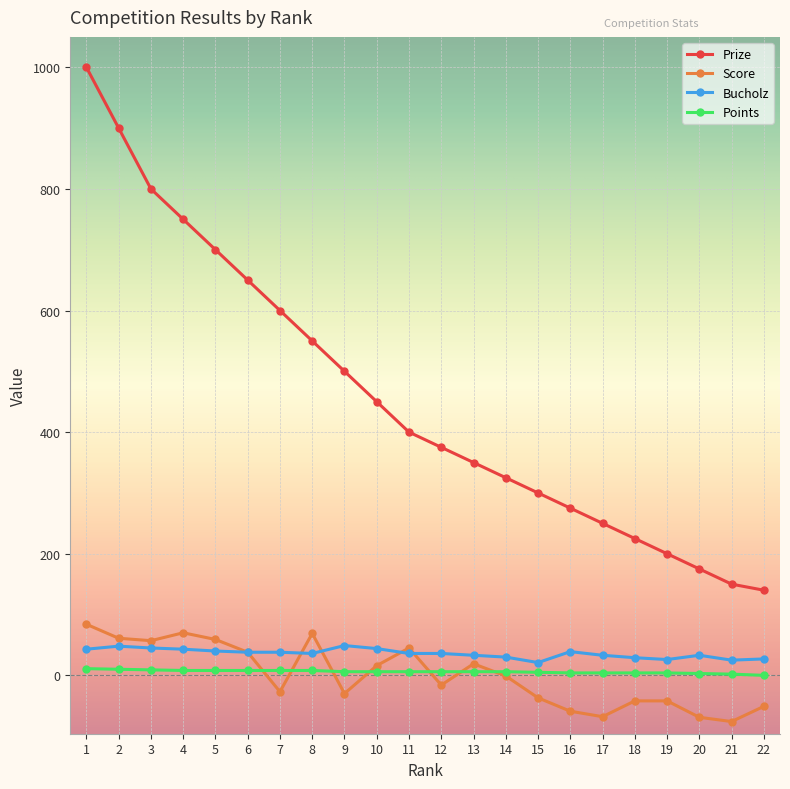

Is the value of Score at 22 greater than the value of Points at 1?

No